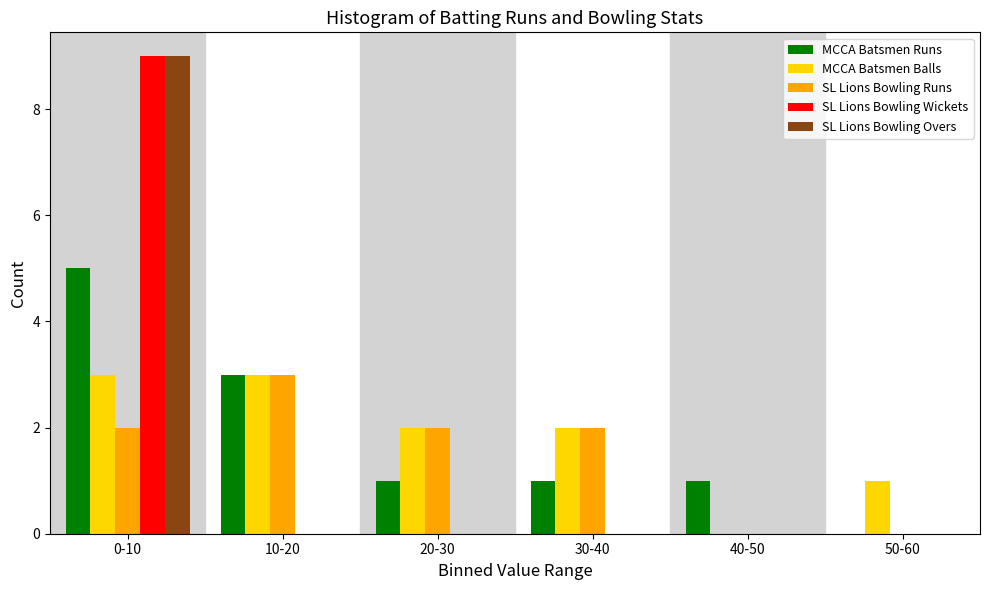

Reading left to right, extract all data points from this chart.

MCCA Batsmen Runs: 0-10=5	10-20=3	20-30=1	30-40=1	40-50=1	50-60=0
MCCA Batsmen Balls: 0-10=3	10-20=3	20-30=2	30-40=2	40-50=0	50-60=1
SL Lions Bowling Runs: 0-10=2	10-20=3	20-30=2	30-40=2	40-50=0	50-60=0
SL Lions Bowling Wickets: 0-10=9	10-20=0	20-30=0	30-40=0	40-50=0	50-60=0
SL Lions Bowling Overs: 0-10=9	10-20=0	20-30=0	30-40=0	40-50=0	50-60=0